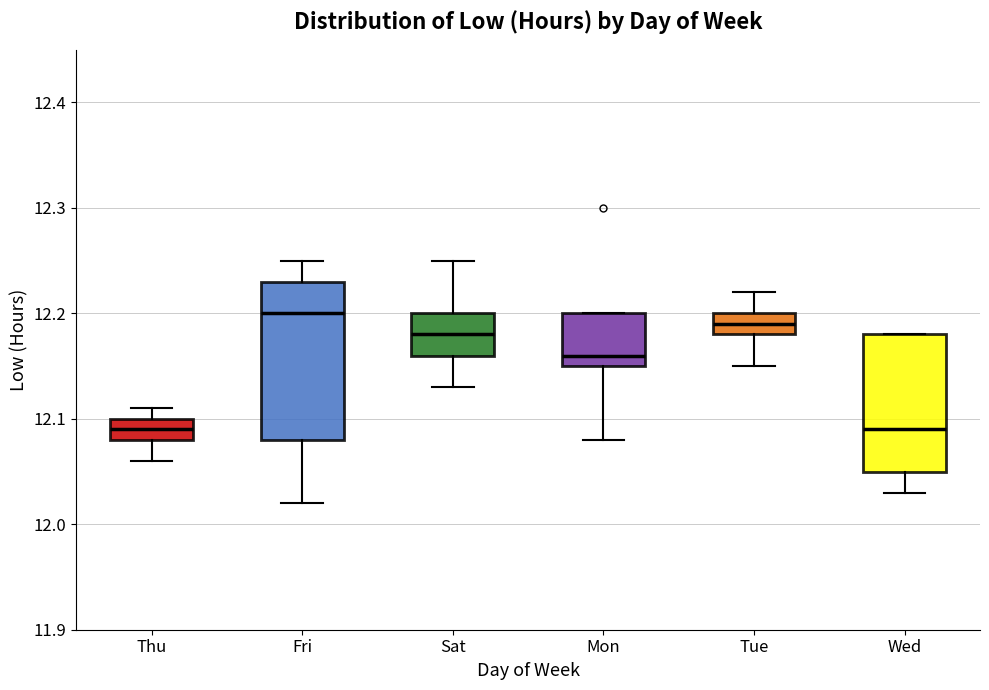

Where does the upper whisker of the box for Tue end on the y-axis? The values are not printed on the chart, so give them approximately, as read against the axis.

12.22